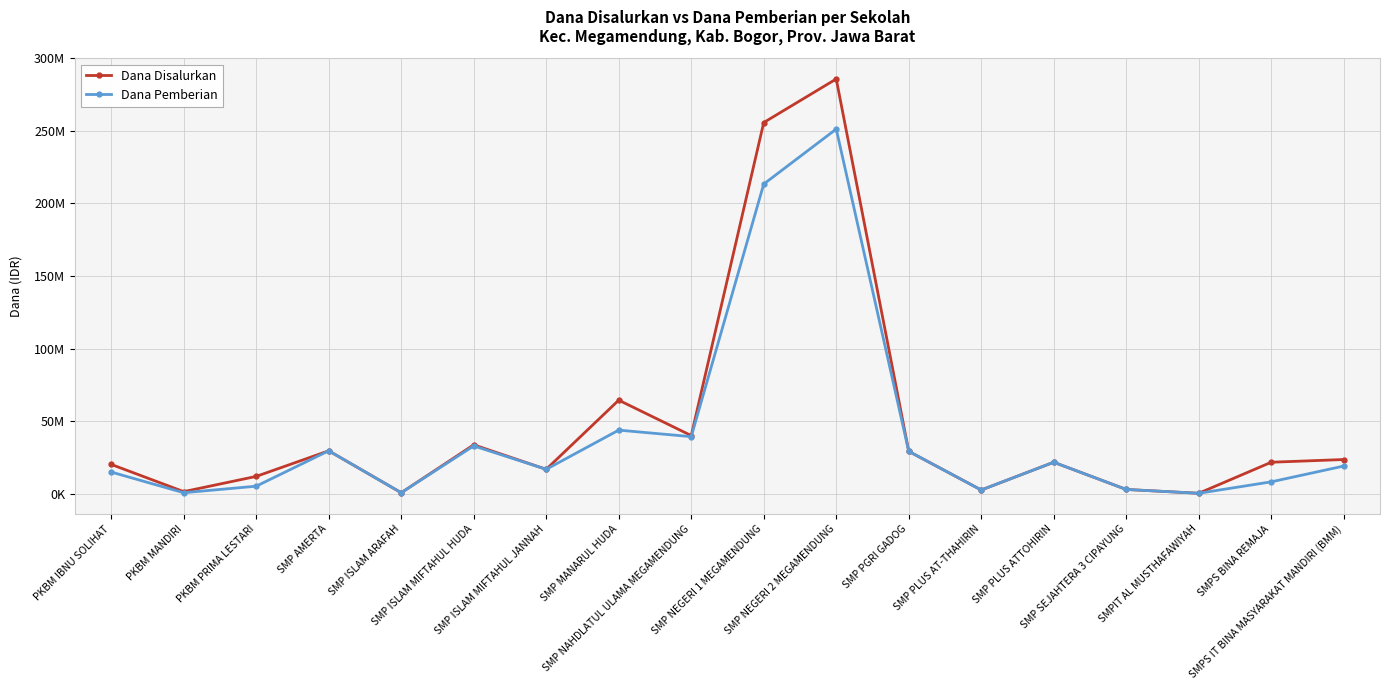

At which label does Dana Pemberian reach its minimum?

SMPIT AL MUSTHAFAWIYAH